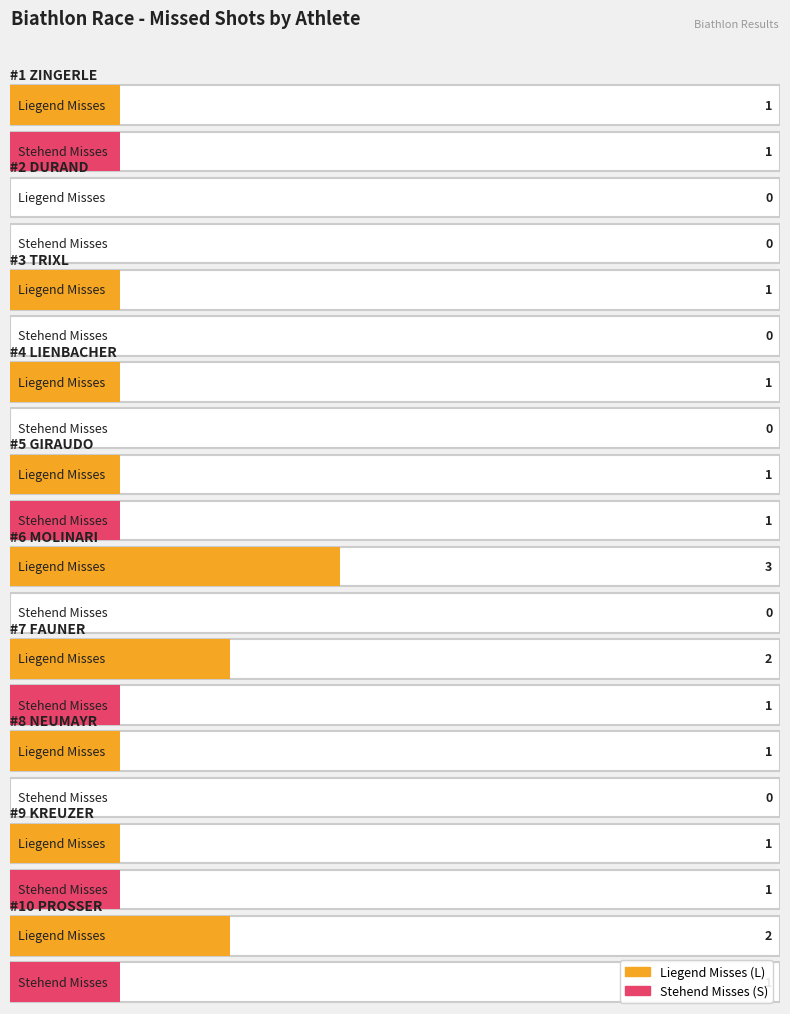

Are the bars horizontal?

Yes